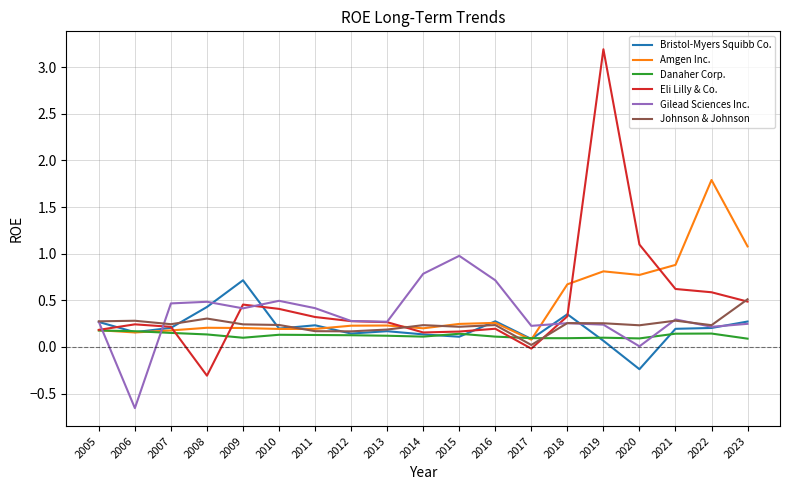

Which series has the widest spread of values?

Eli Lilly & Co.